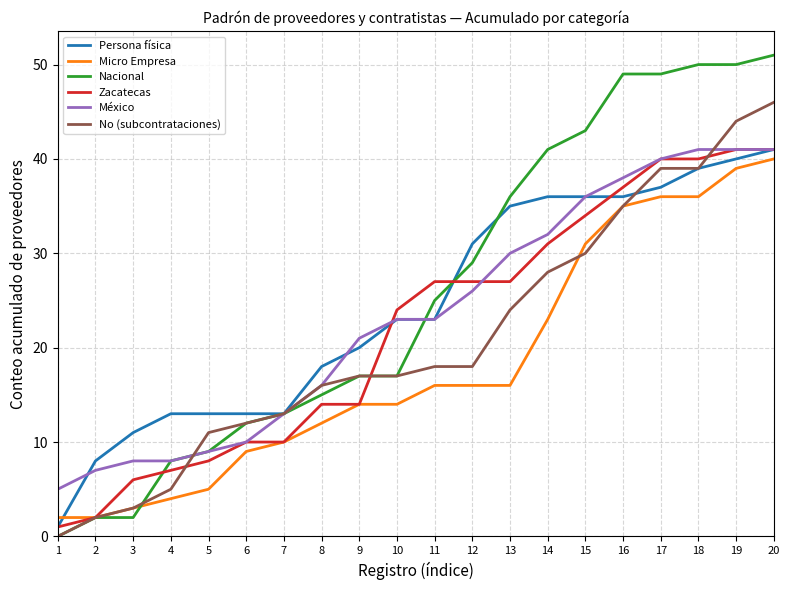

The Micro Empresa series shows 5 at 5. True or false?

True